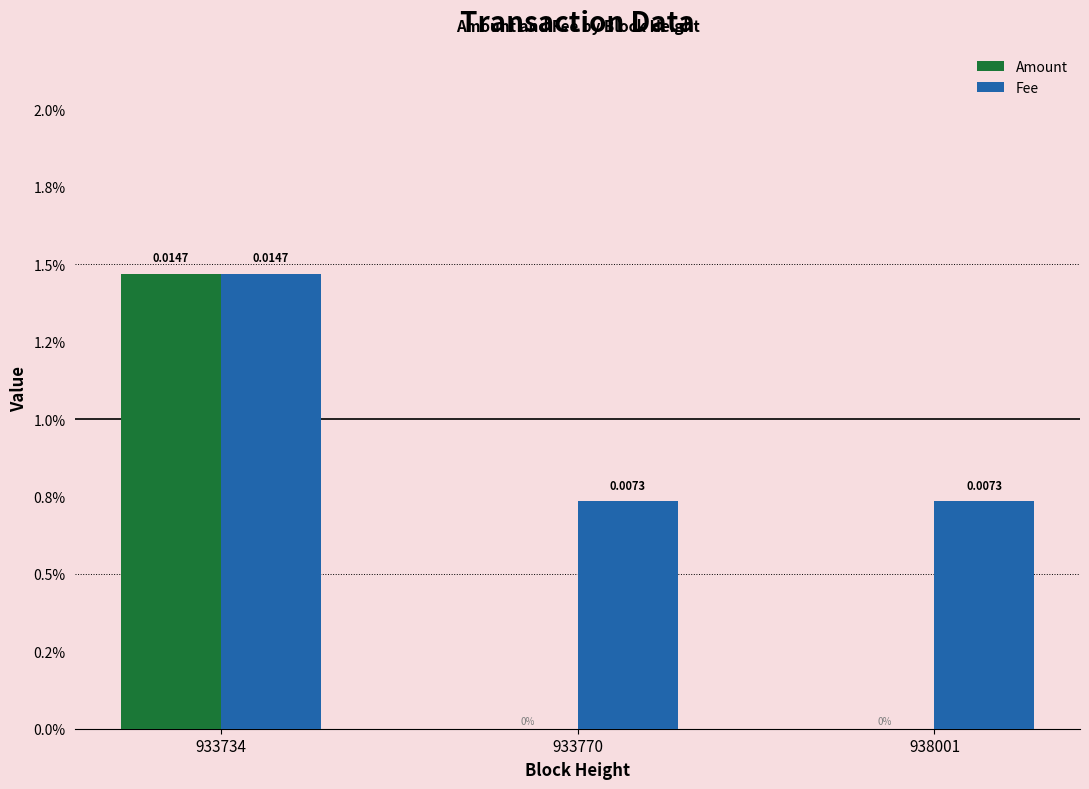

Are the bars grouped side by side (vs. stacked)?

Yes